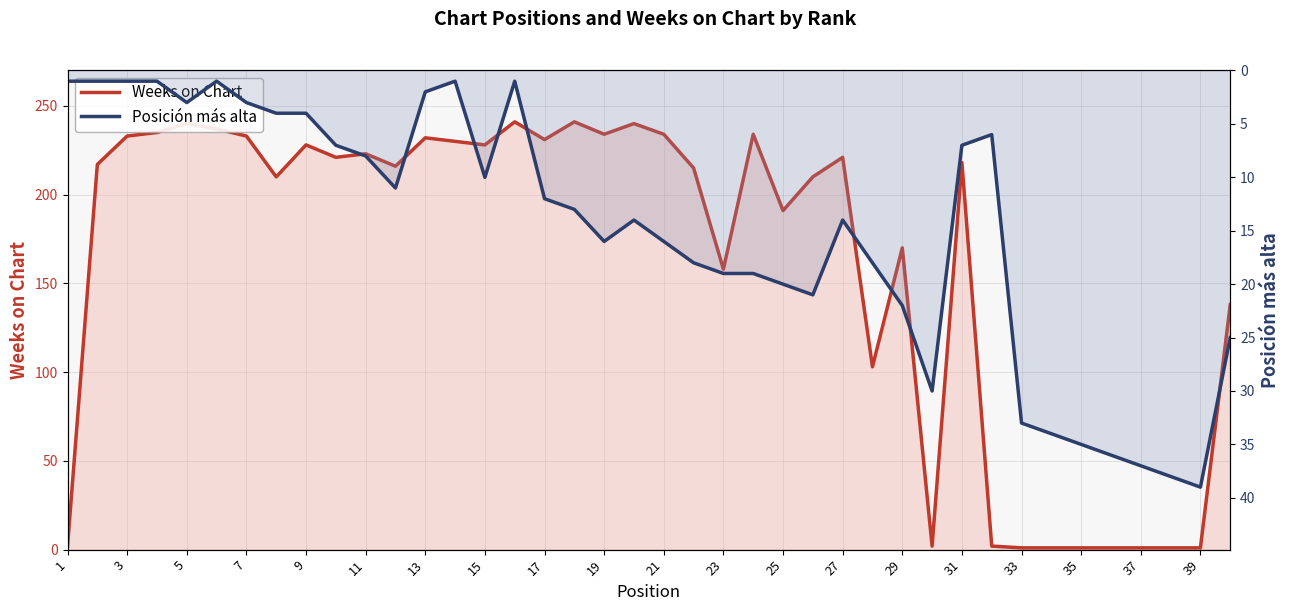

How many data points in Posición más alta are above 14?

18